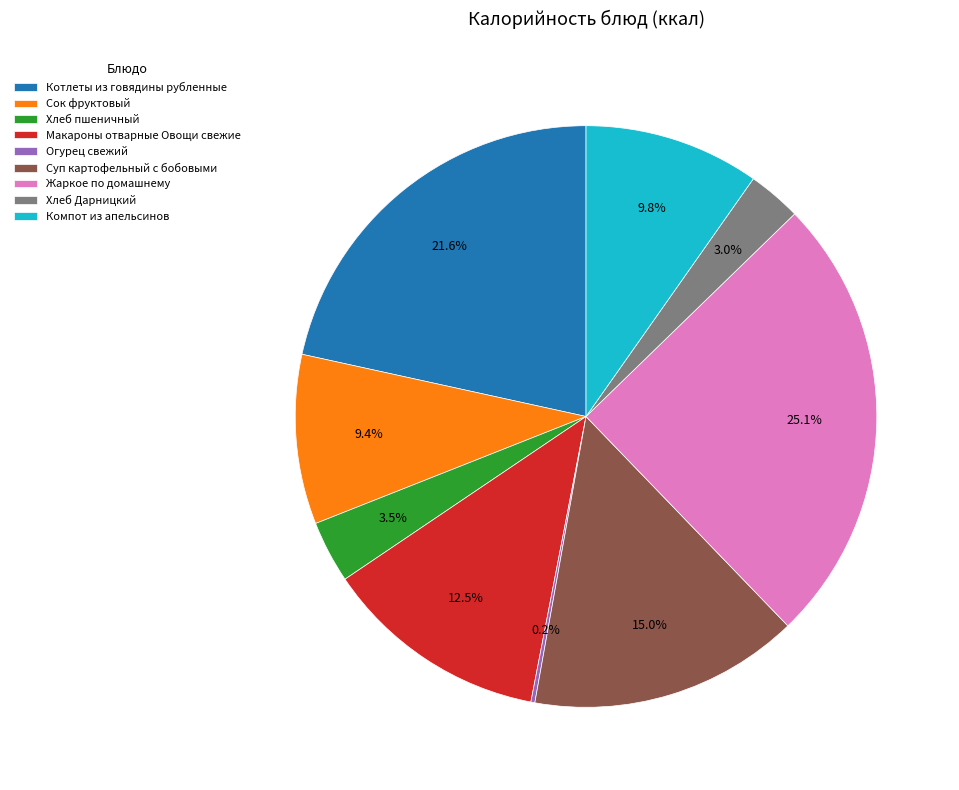

What is the largest slice in the pie chart?

Жаркое по домашнему